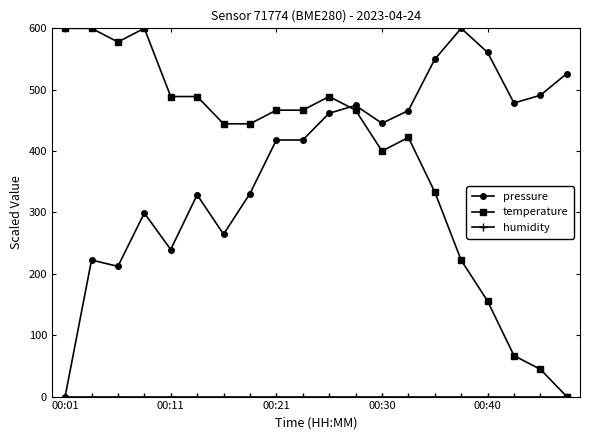

How many times do pressure and temperature cross each other?

1